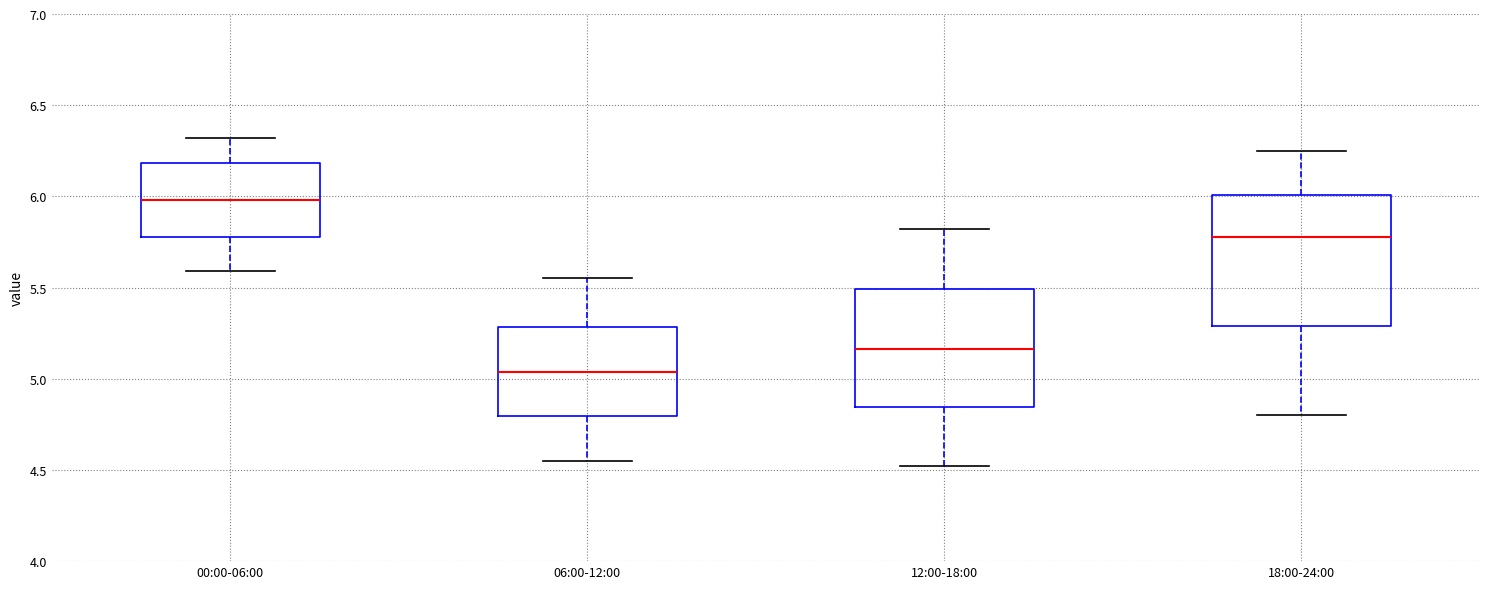

Which box is the tallest, from its lower edge to its upper edge?

18:00-24:00